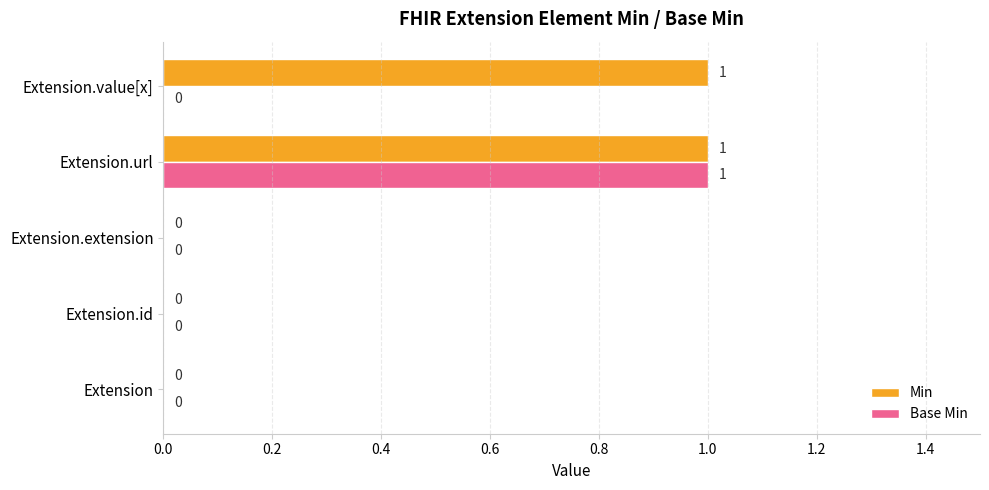

Which series has the largest total across all categories?

Min